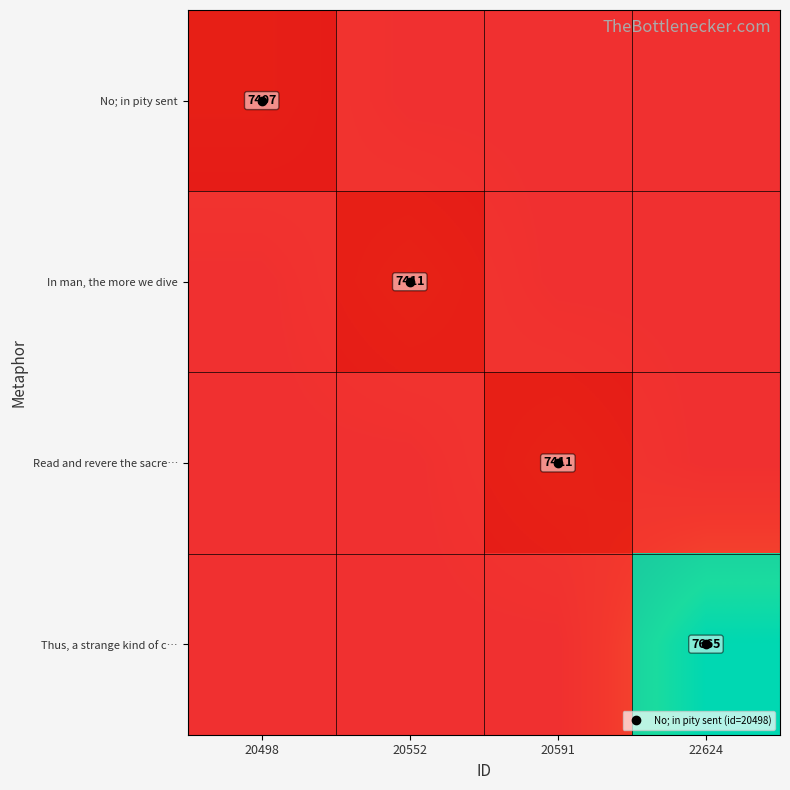

What is the greatest value displayed?

7665.0